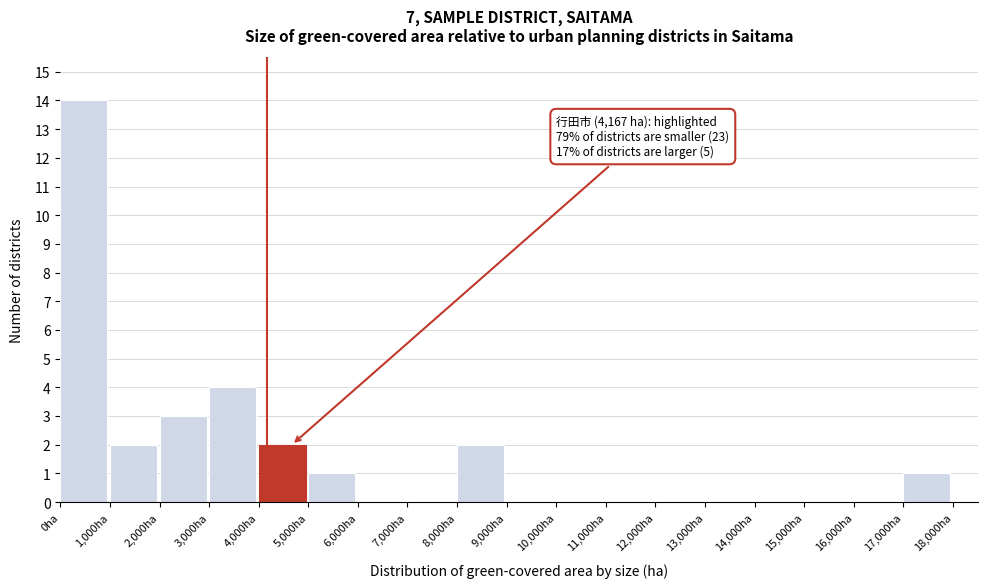

Which range on the x-axis has the tallest bar?

0 to 1000